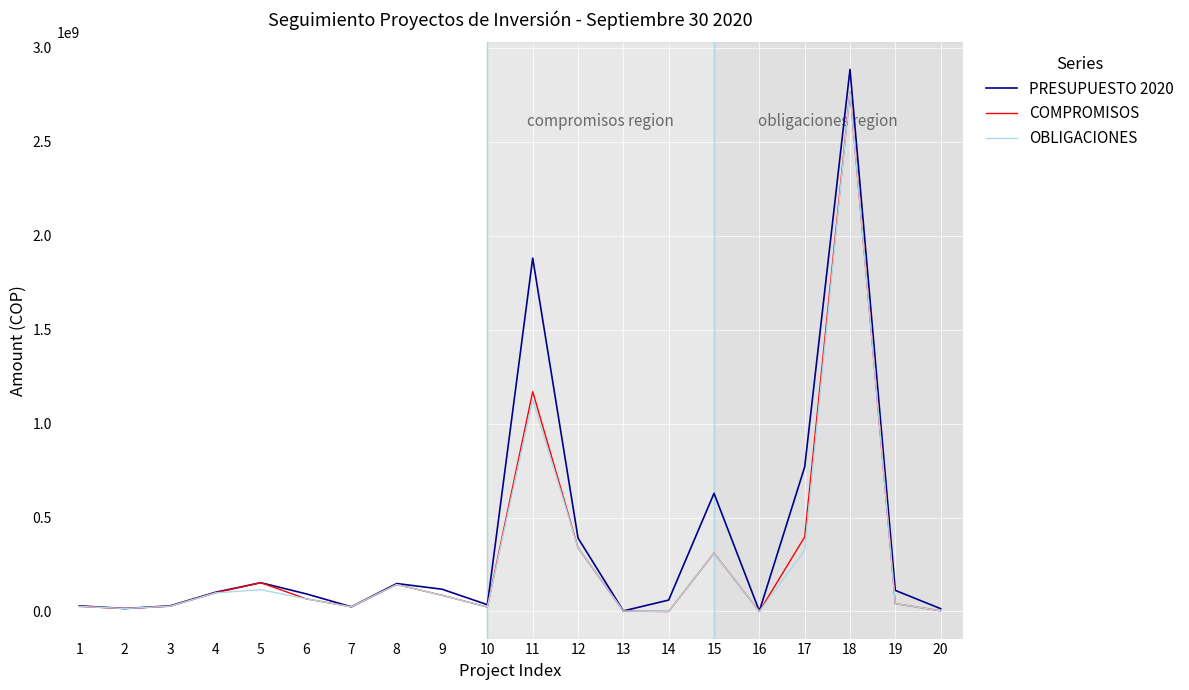

What is the approximate value of OBLIGACIONES at 12, to the nearest 50?

338985650